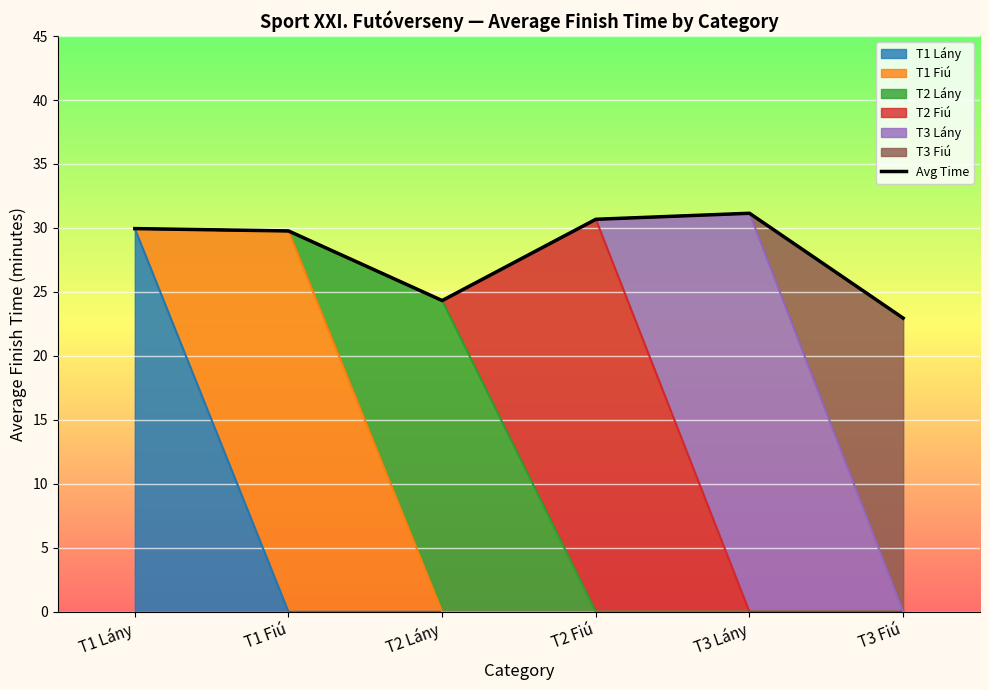

At which category does the data reach its first local peak?

T3 Lány